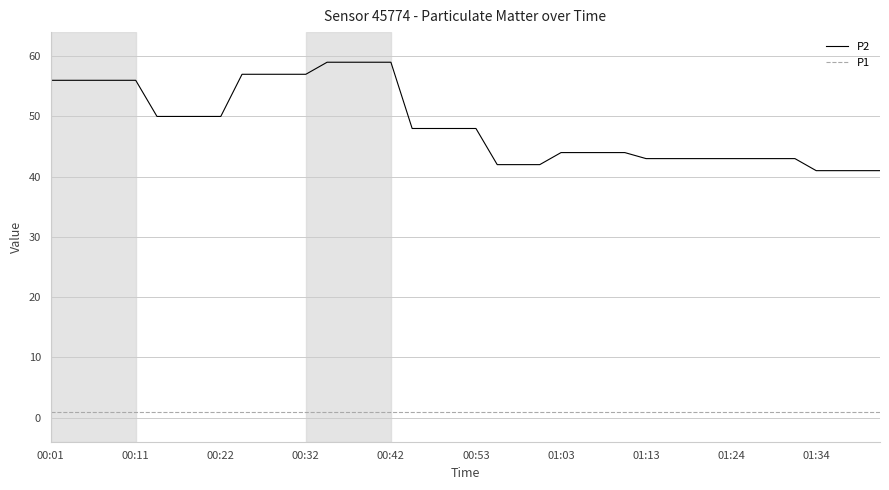

What is the maximum value shown in the chart?

59